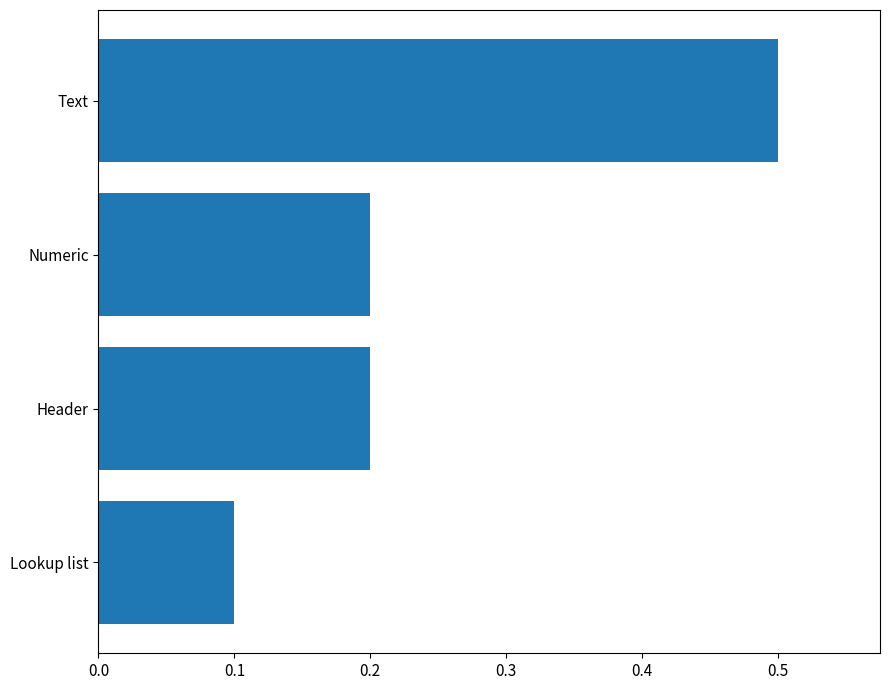

What is the sum of all values?

1.0